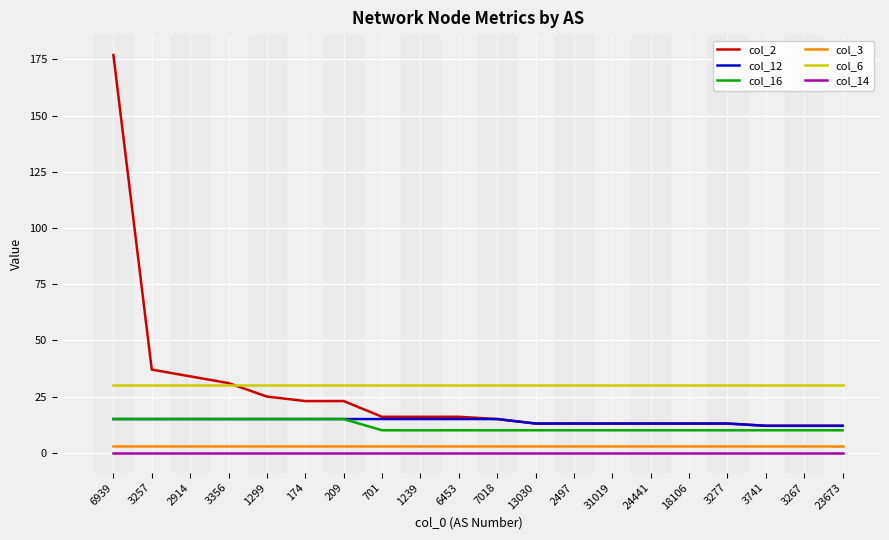

What is the average value of the col_6 series?

30